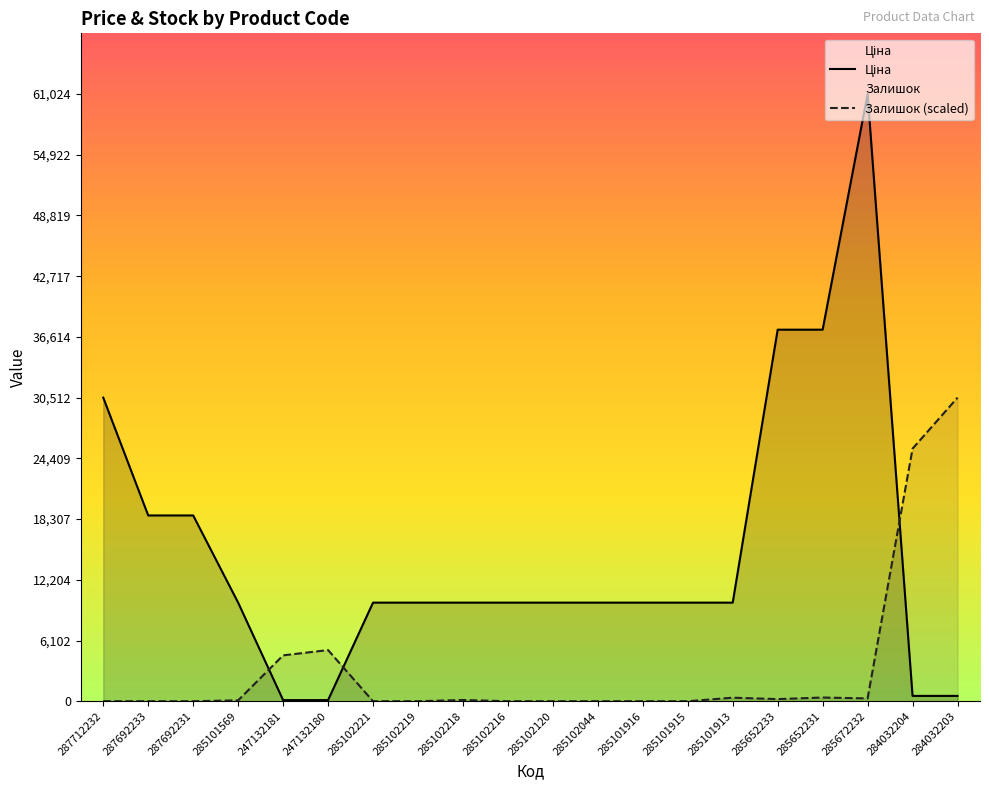

What is the spread (max minus min) of values at 247132180?

5028.2